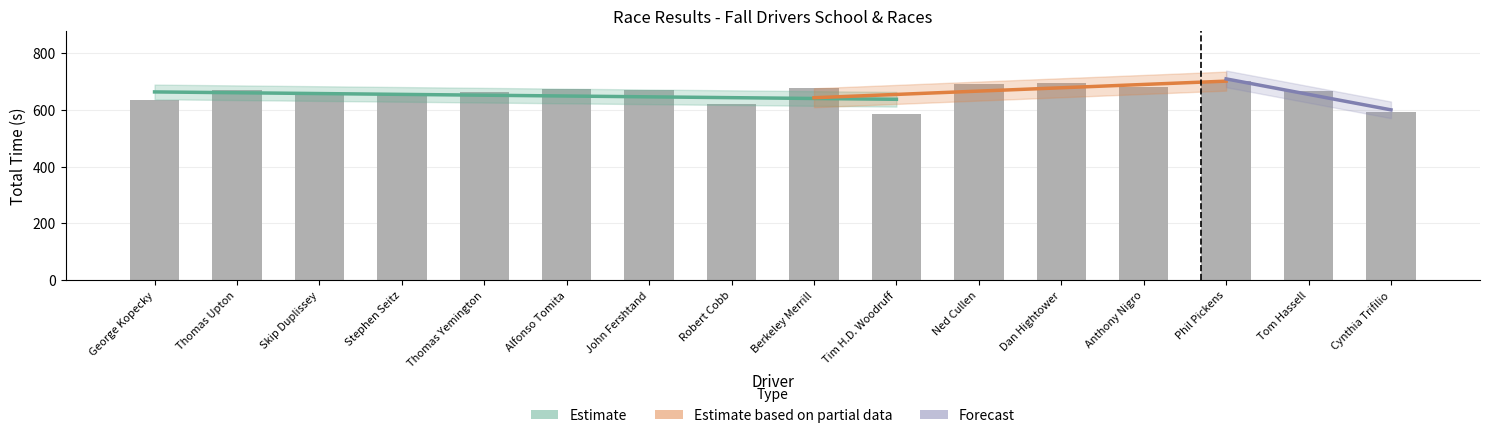

Between Robert Cobb and Phil Pickens, which is larger?

Phil Pickens